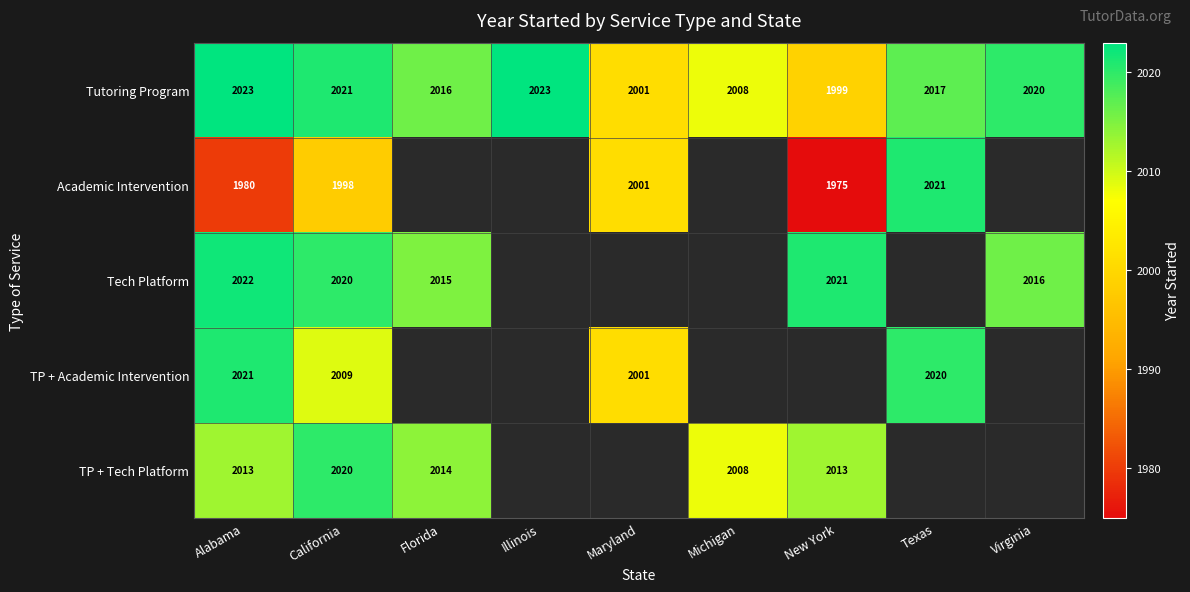

Count the number of categories in the chart.

9